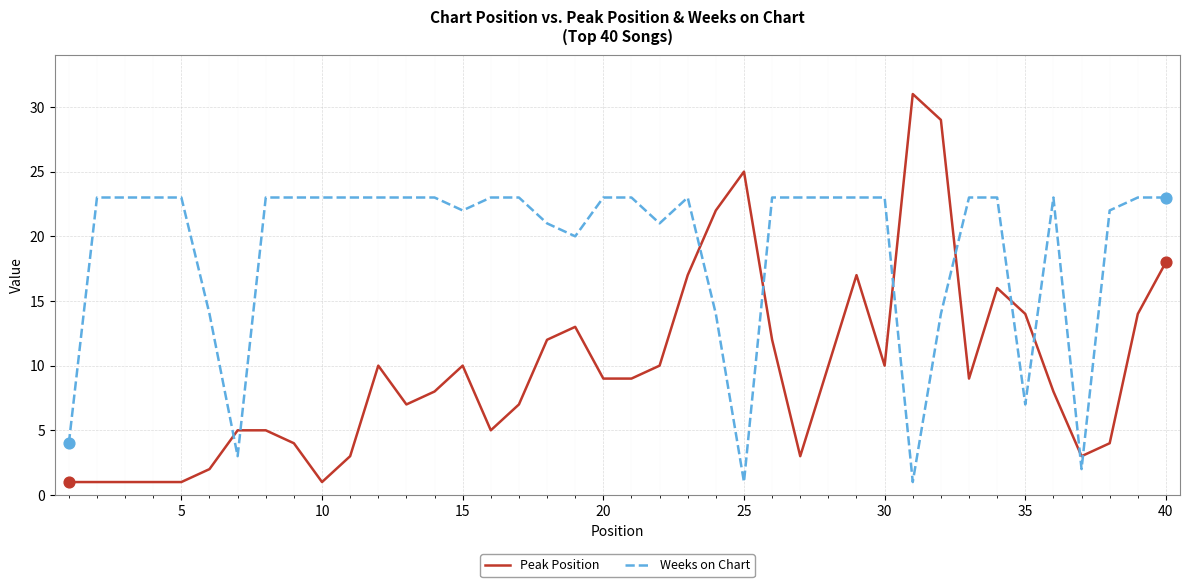

Which series has the largest total across all categories?

Weeks on Chart